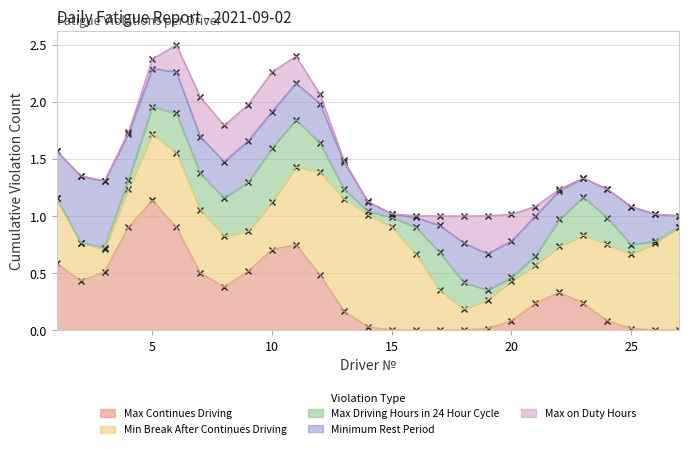

True or false: Min Break After Continues Driving has a value of 2 at 20.

False